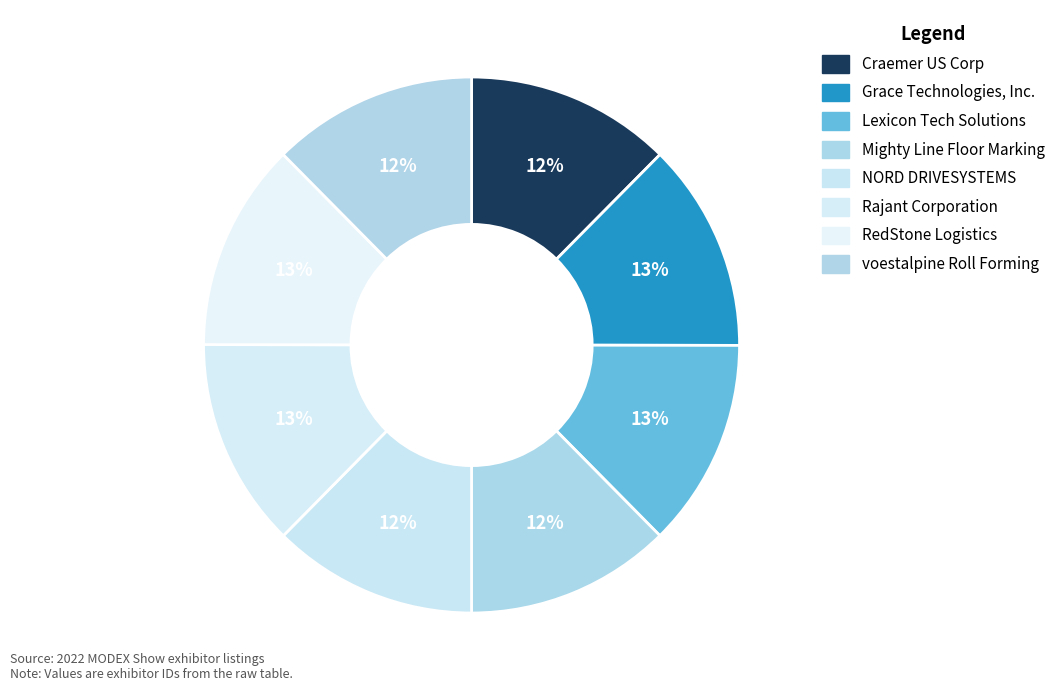

Which slice is the smallest?

NORD DRIVESYSTEMS